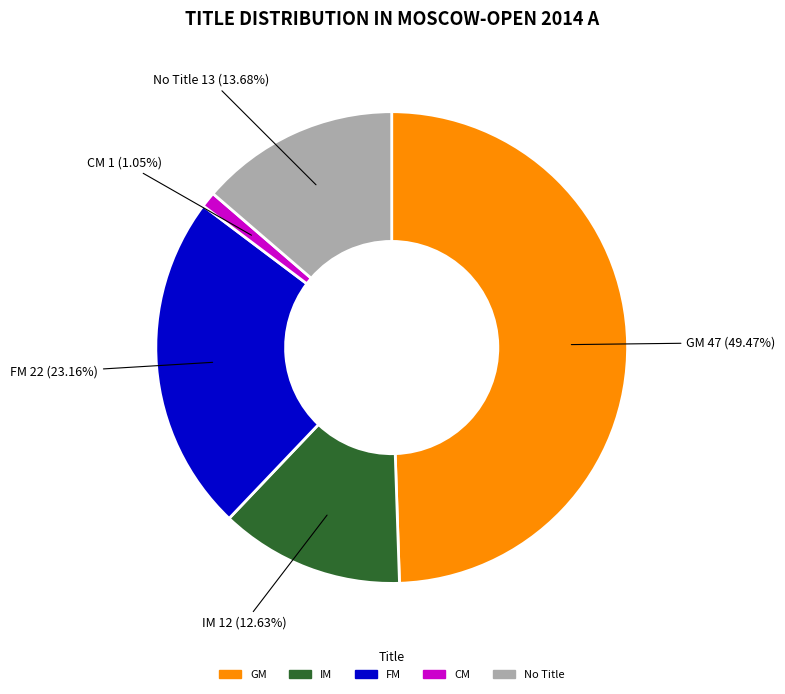

Is there any slice that represents more than half of the pie?

No